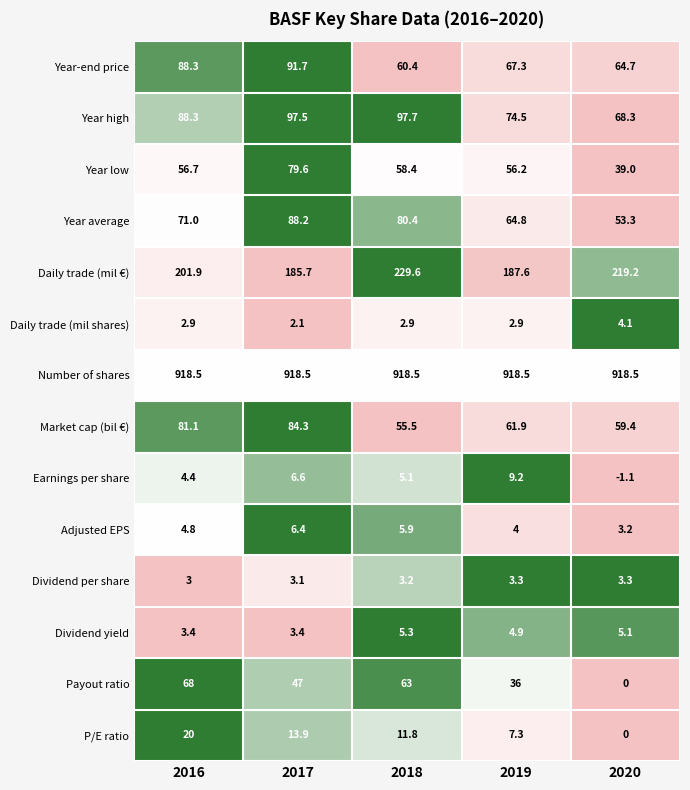

Rank the series by their maximum value, from lowest to highest.

Dividend per share, Daily trade (mil shares), Dividend yield, Adjusted EPS, Earnings per share, P/E ratio, Payout ratio, Year low, Market cap (bil €), Year average, Year-end price, Year high, Daily trade (mil €), Number of shares